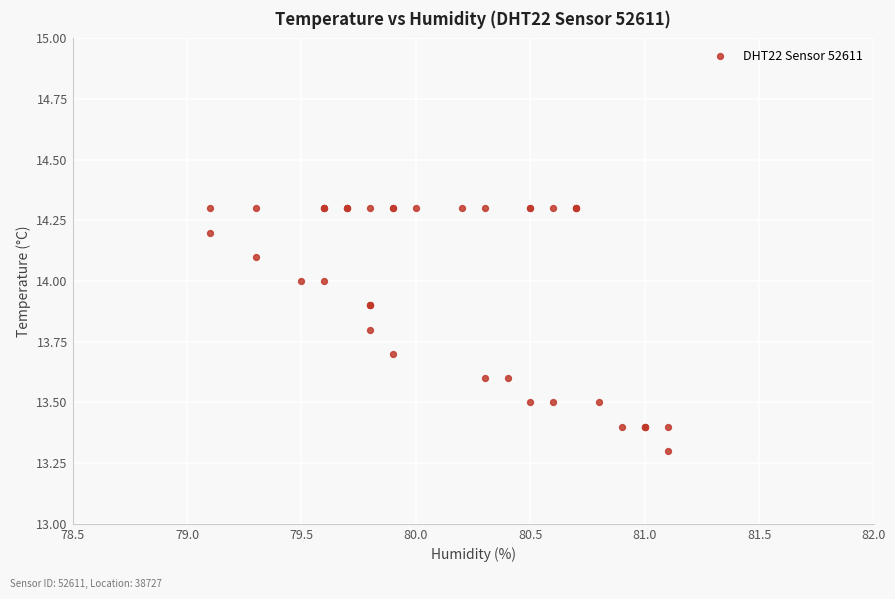

What Y value in the scatter plot is closest to 13?

13.3